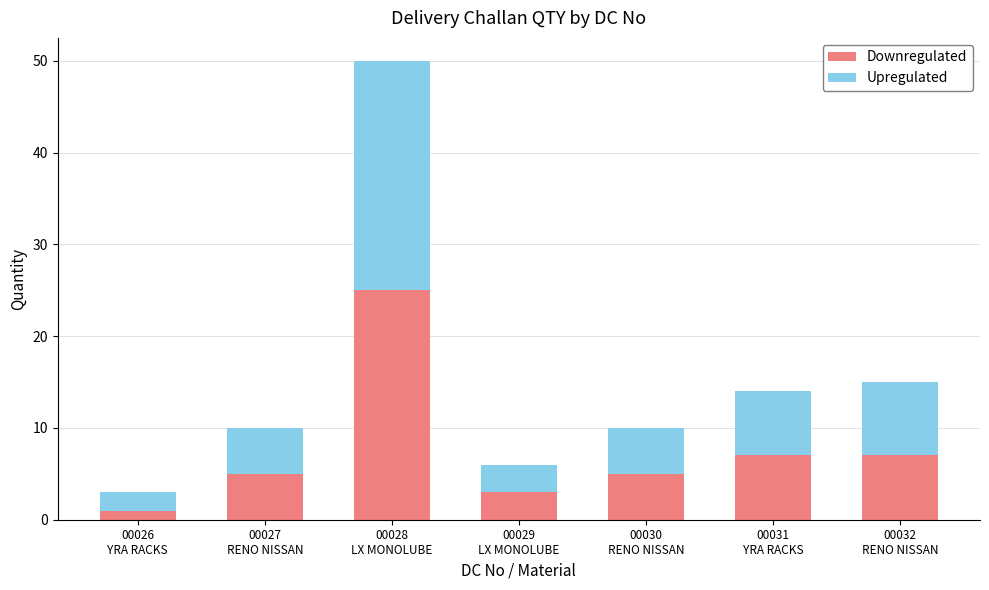

What is the value of the Downregulated bar at the 3rd from the left?

25